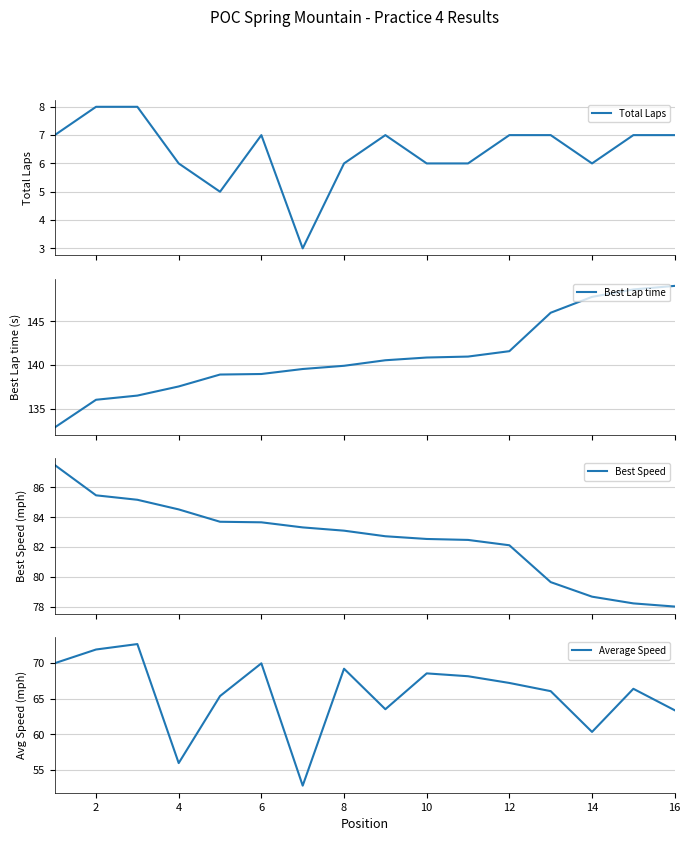

True or false: Total Laps and Average Speed intersect in this chart.

False